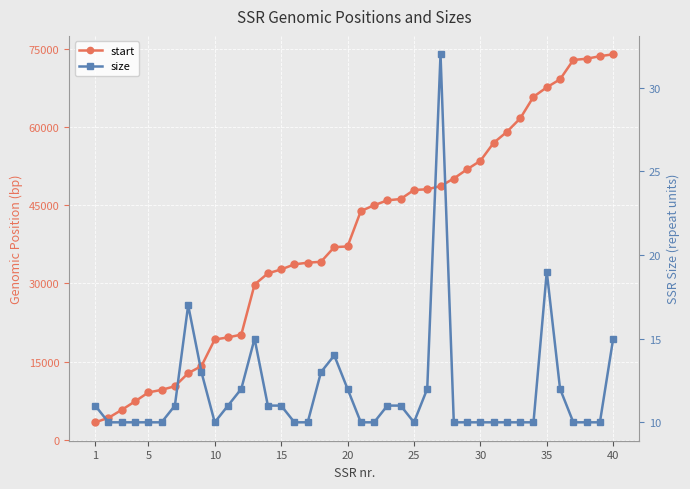

What is the spread (max minus min) of values at 25?

9563